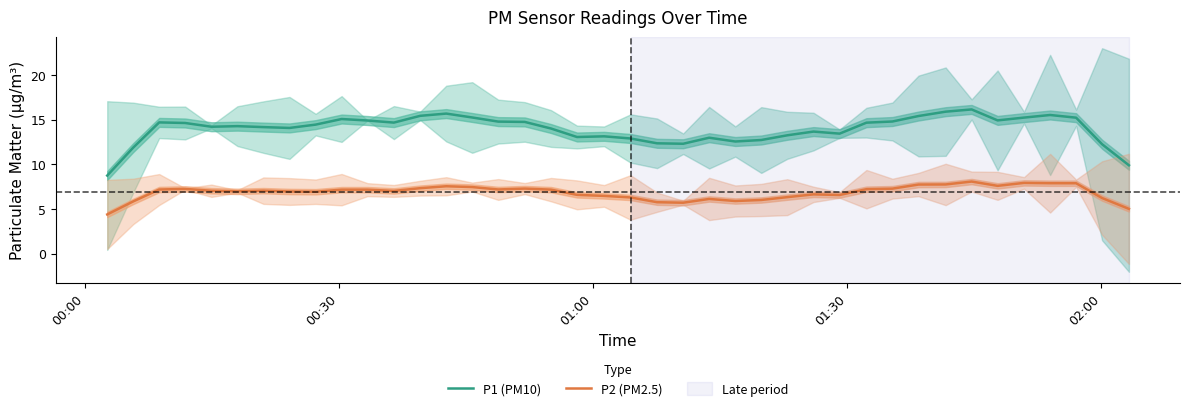

Rank the series by their maximum value, from highest to lowest.

P1 (PM10), P2 (PM2.5)